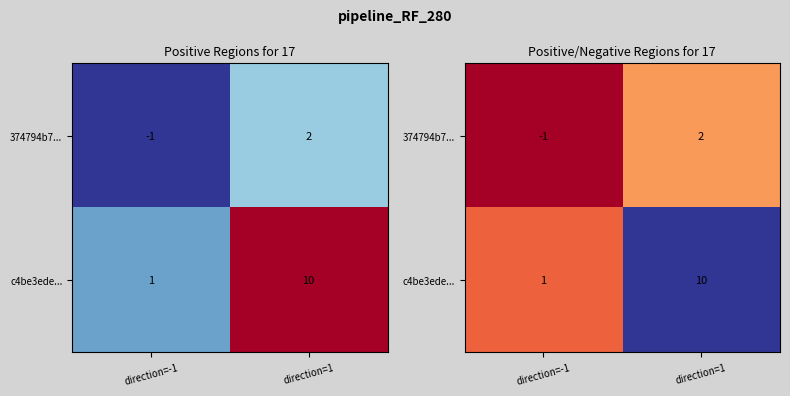

At how many categories does at least one series exceed 1?

1